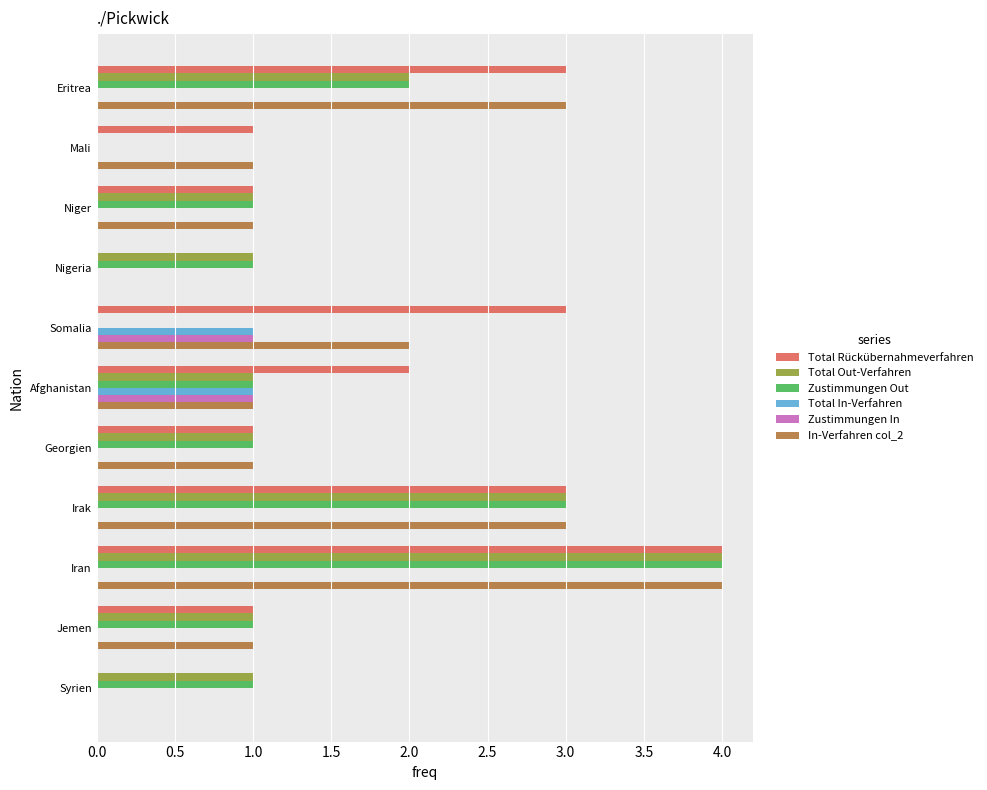

True or false: In-Verfahren col_2 has a value of 0 at Nigeria.

True